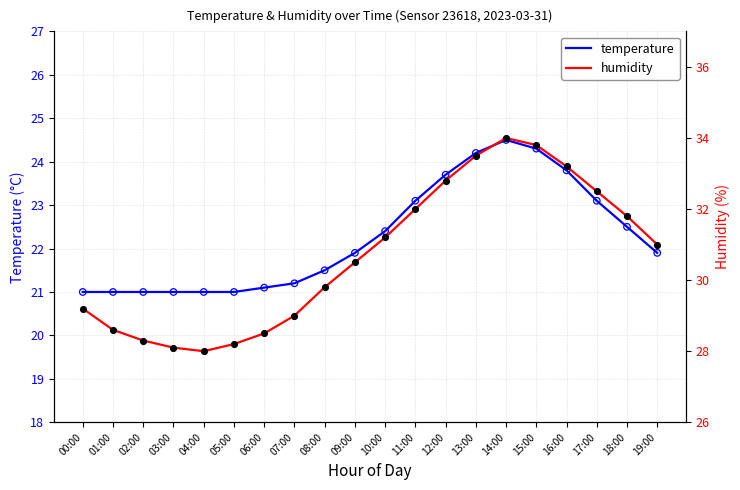

What are all the series names shown in the legend?

temperature, humidity